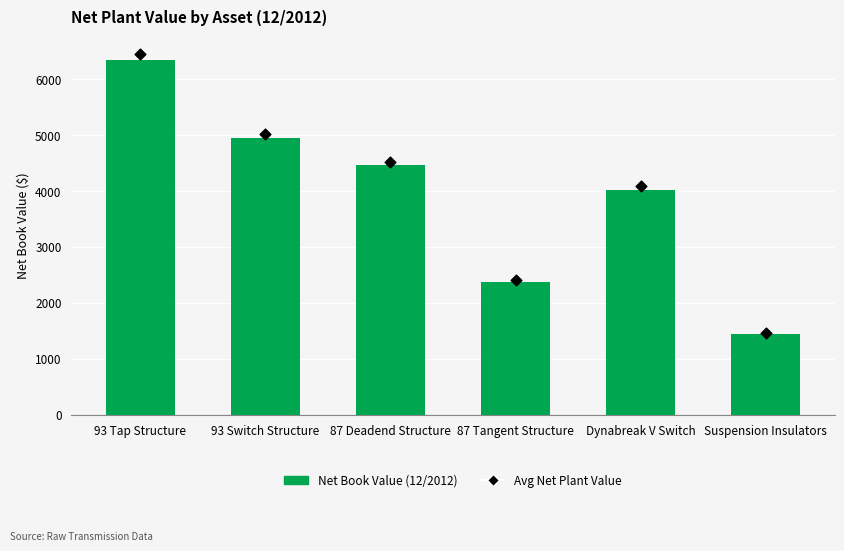

Which series has the largest total across all categories?

Average Net Plant